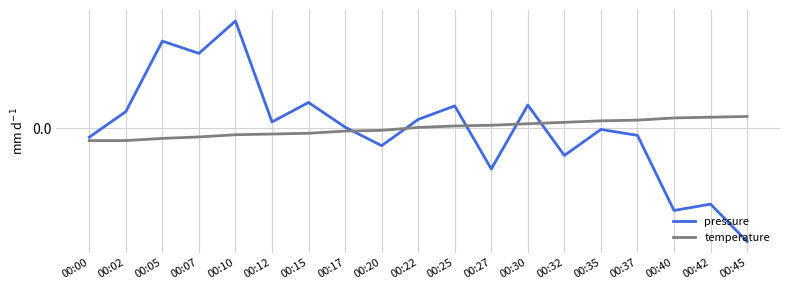

What are all the series names shown in the legend?

pressure, temperature